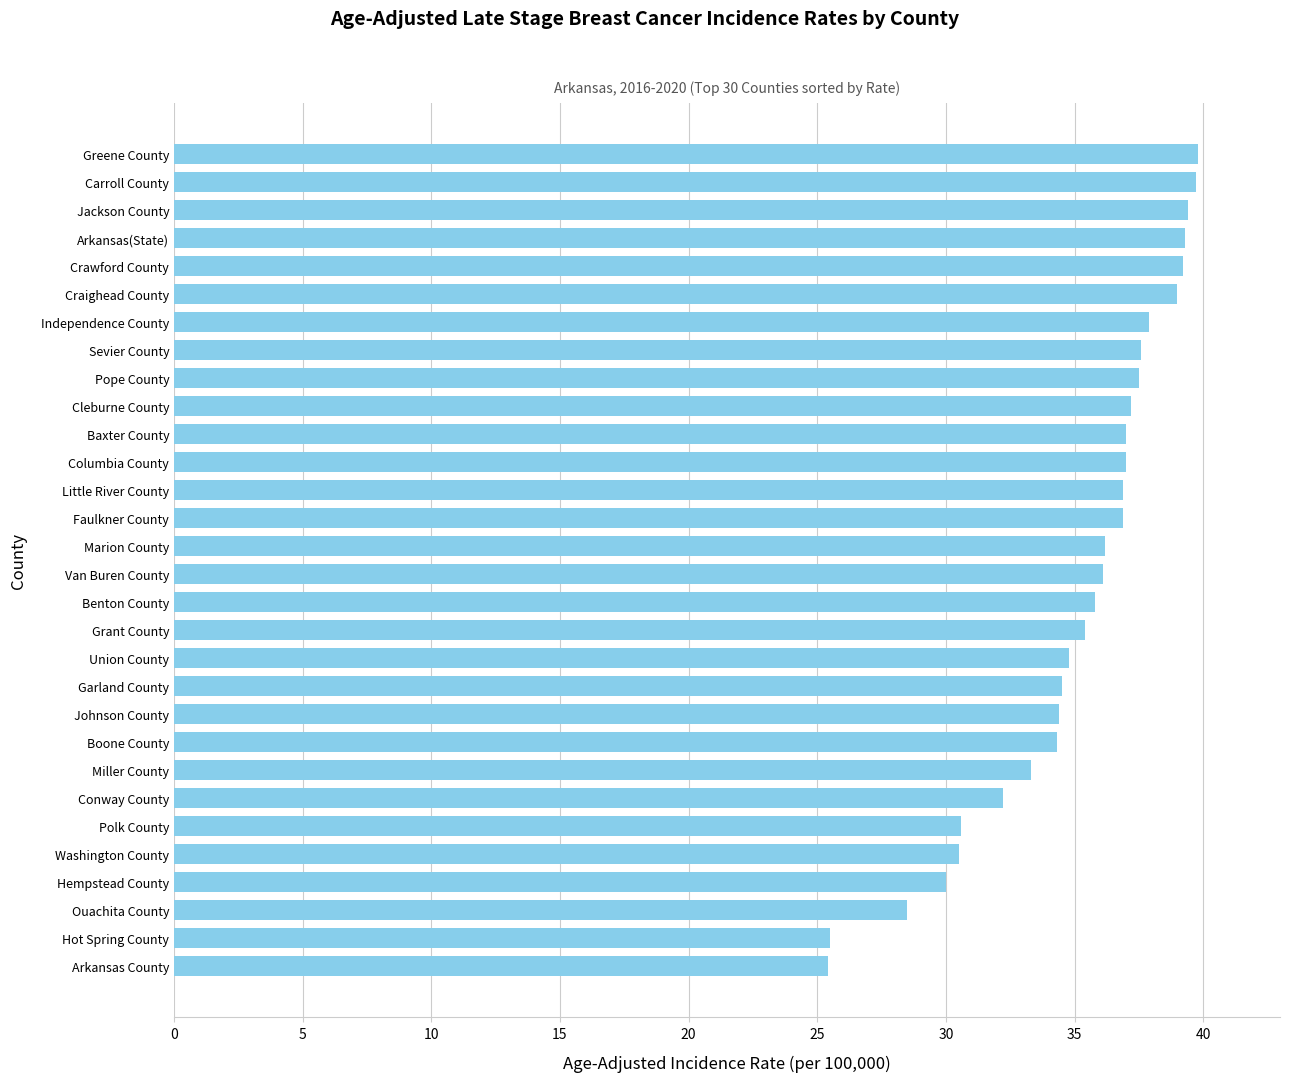

How many series are shown in this chart?

1